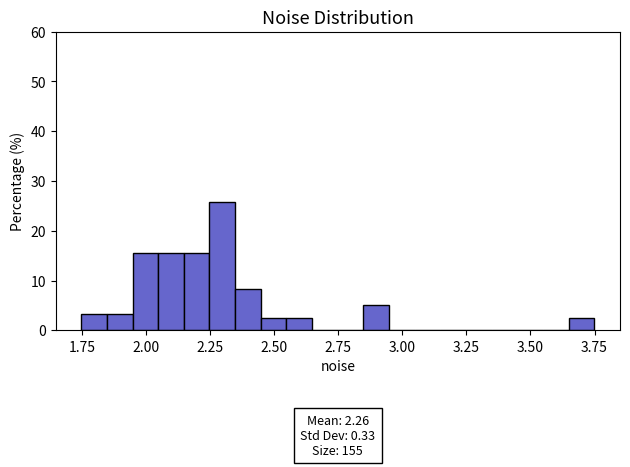

Read against the x-axis, roughly where is the centre of the tallest bar?

2.30